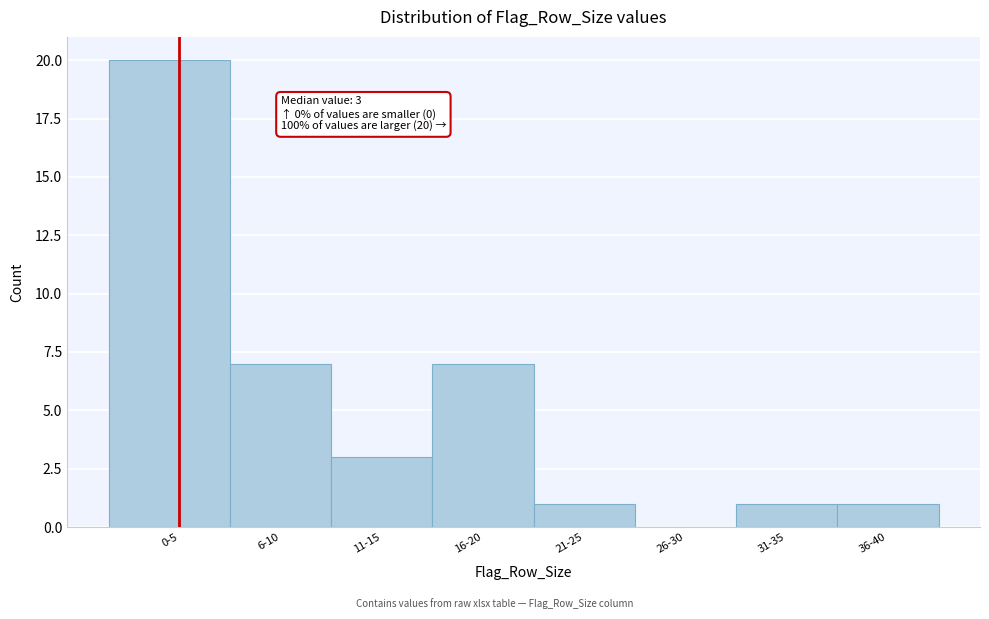

Reading left to right, what are all the values shown in this chart?

0-5=20	6-10=7	11-15=3	16-20=7	21-25=1	26-30=0	31-35=1	36-40=1